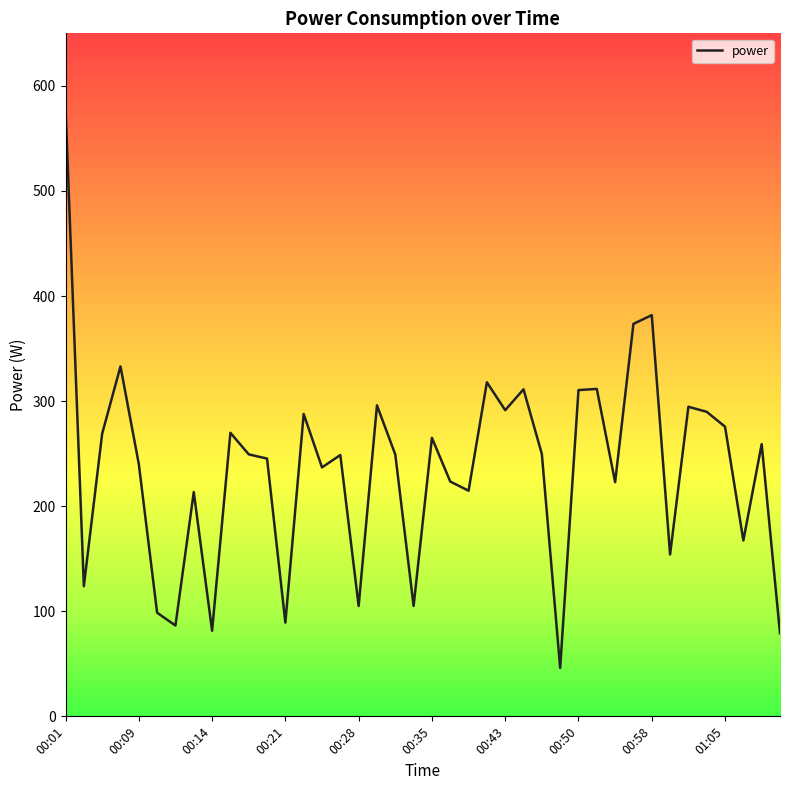

Does the chart have visible grid lines?

No